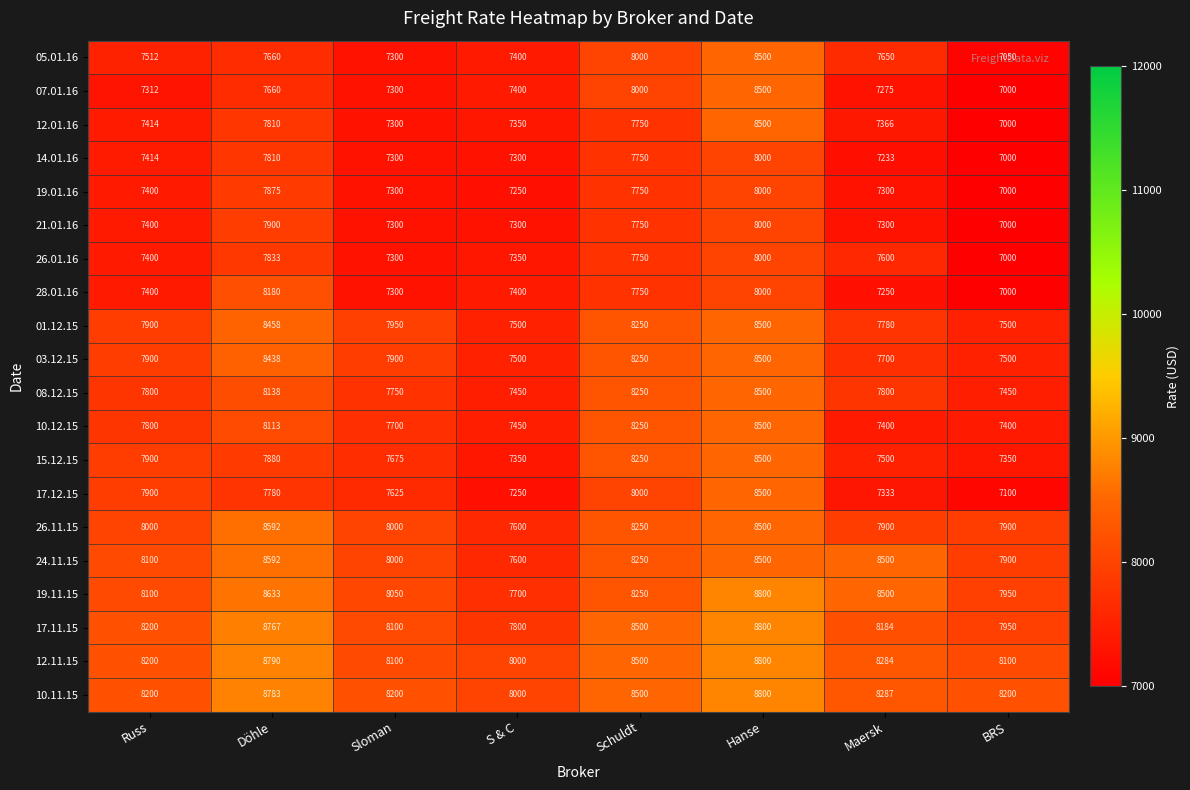

Which label corresponds to the largest value in the chart?

Hanse